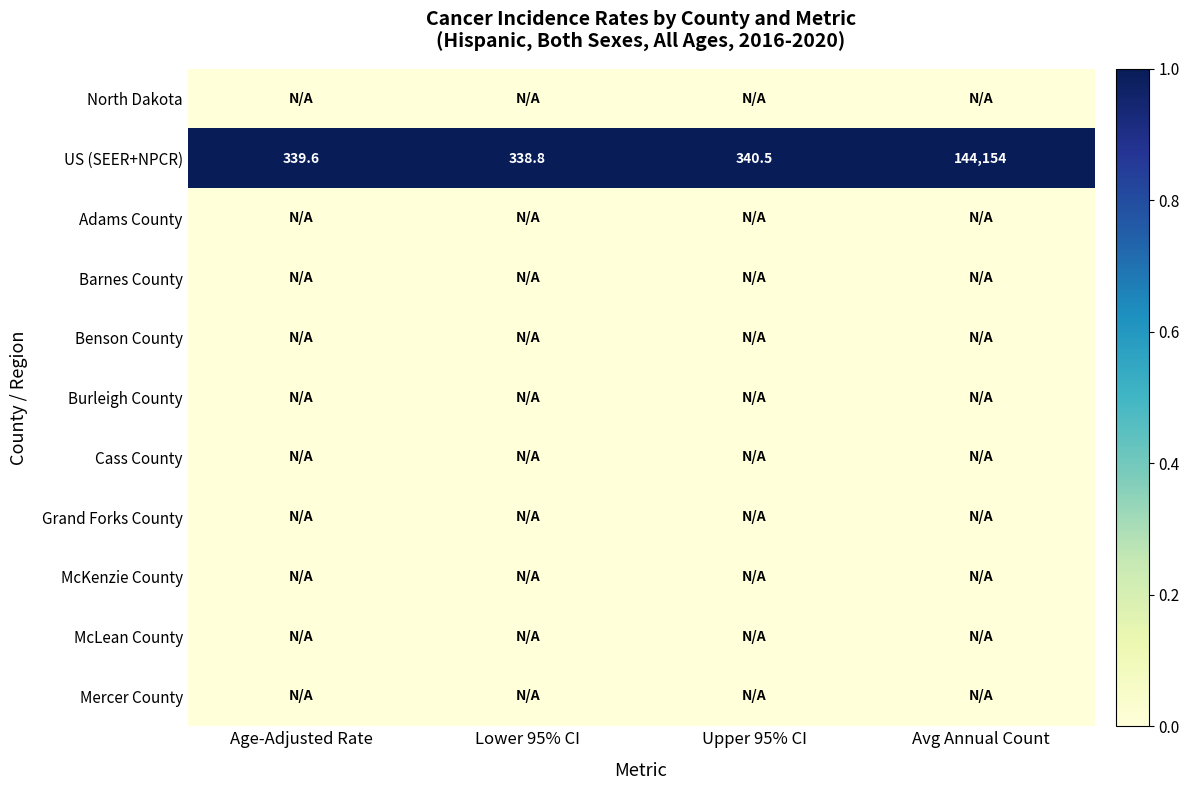

What is the greatest value displayed?

1